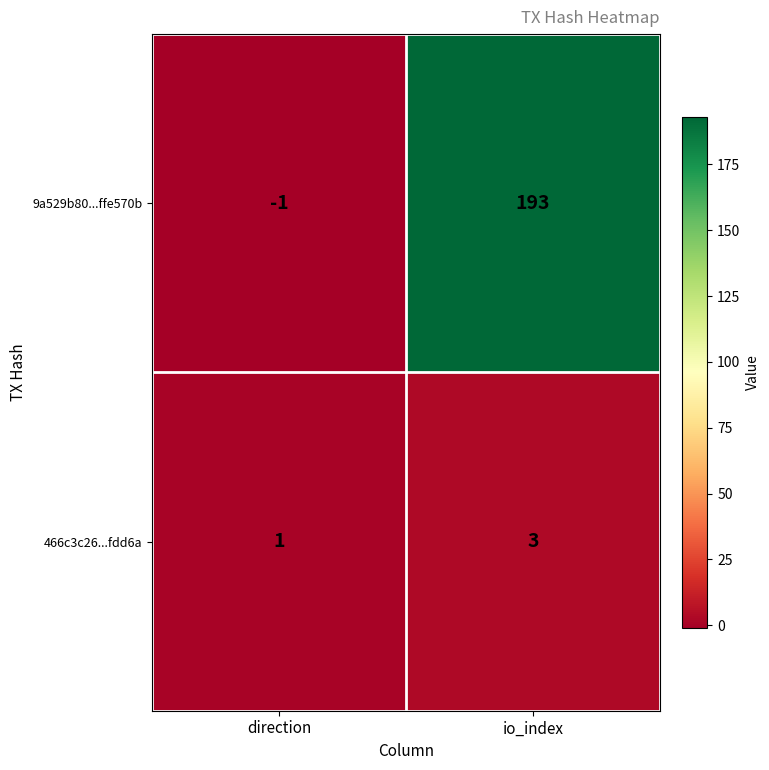

List the series in order of their overall mean, lowest first.

466c3c26...fdd6a, 9a529b80...ffe570b